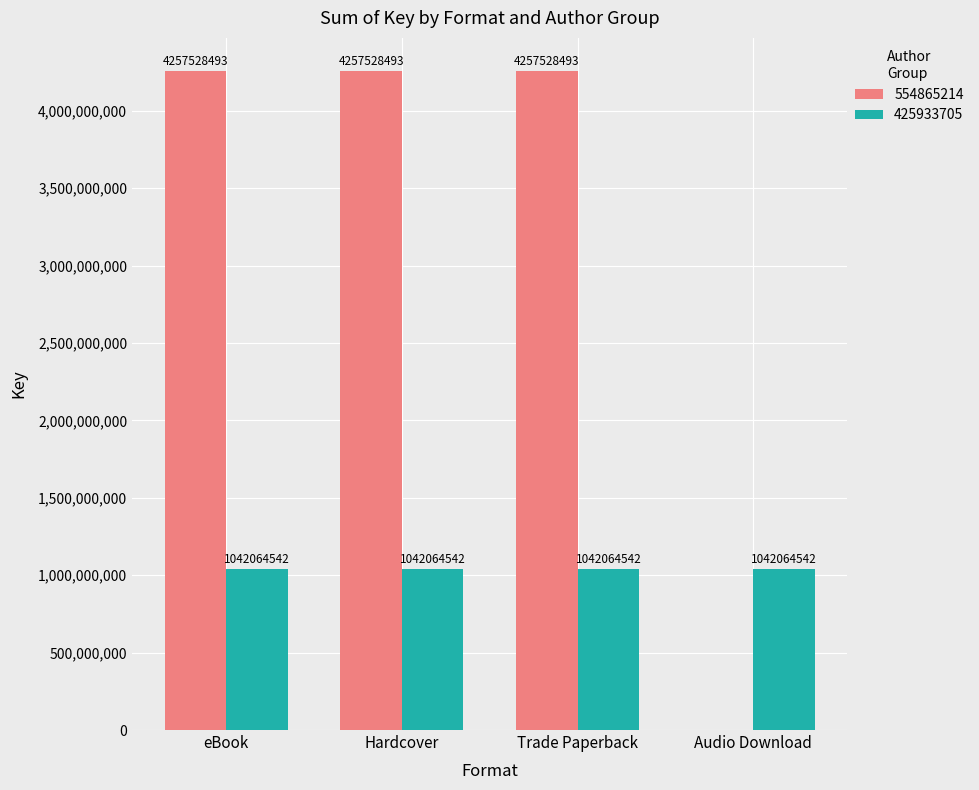

The 425933705 series shows 530972430 at eBook. True or false?

False